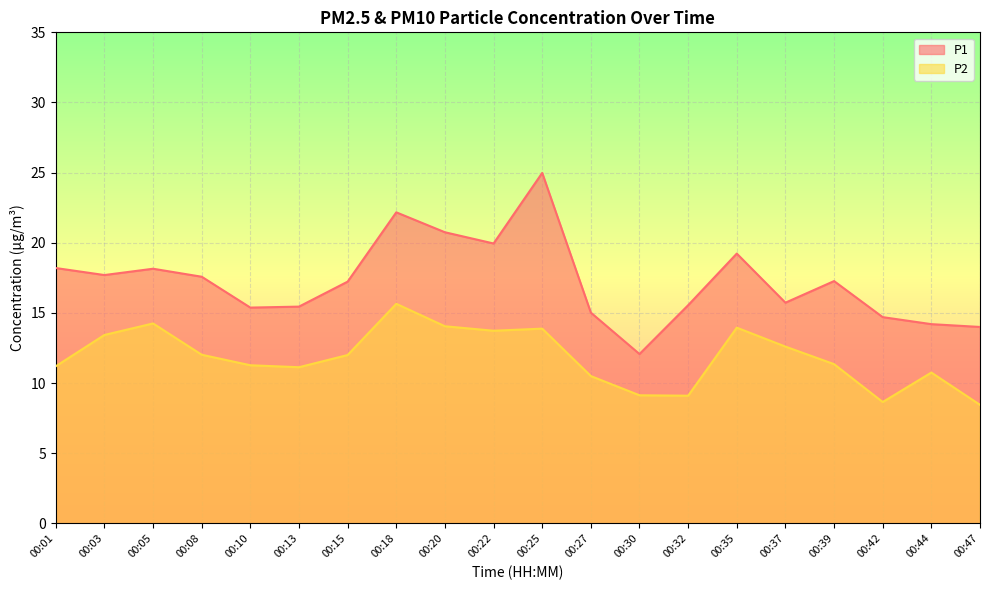

At which category is the sum across all series the highest?

00:25